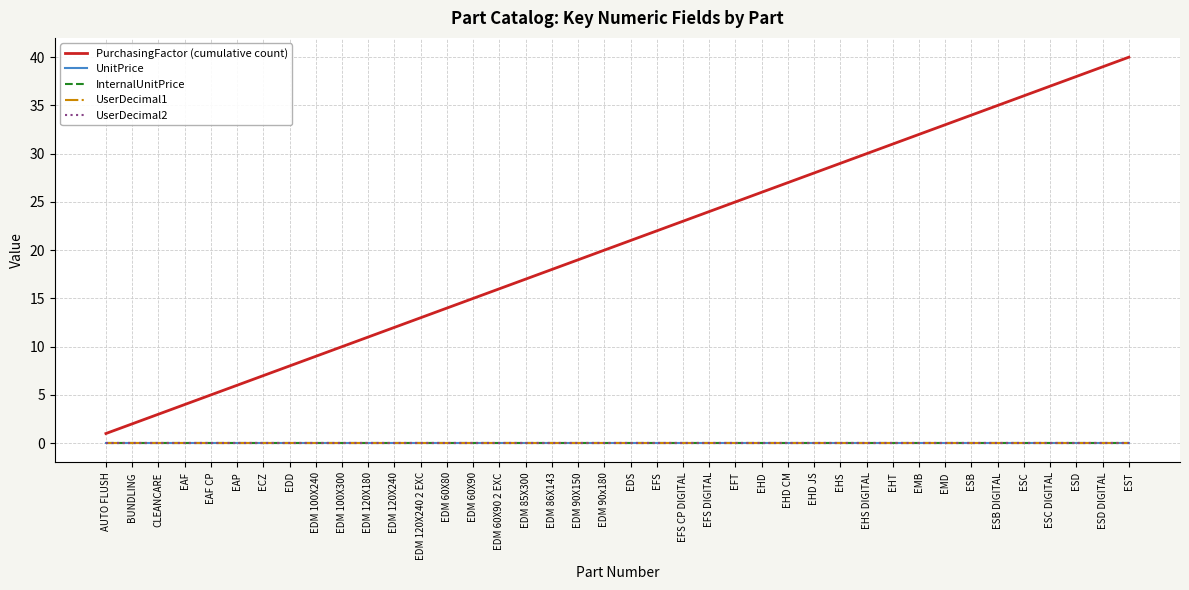

Does the chart display data point markers on the line(s)?

No